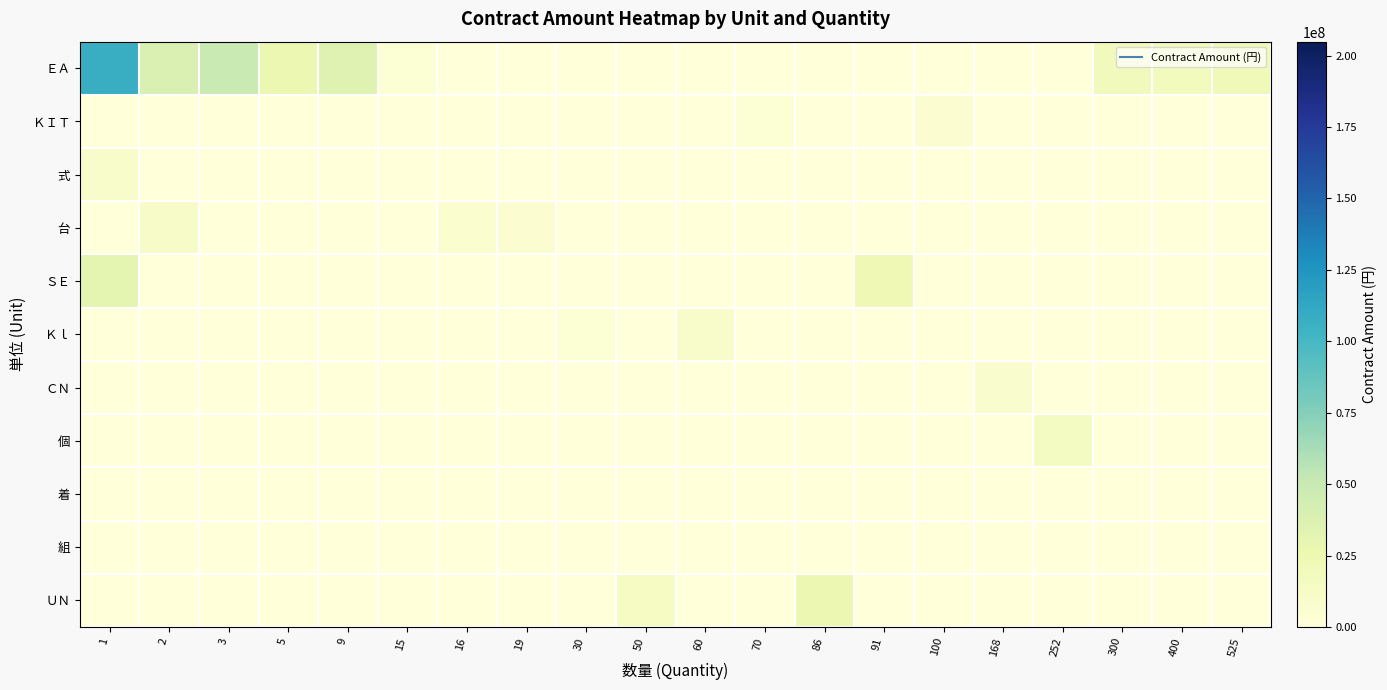

Reading left to right, extract all data points from this chart.

ＥＡ: 1=108020000	2=38726600	3=49267900	5=26180000	9=34452000	15=3927000	16=0	19=0	30=0	50=0	60=0	70=0	86=0	91=0	100=0	168=0	252=0	300=19107000	400=17556000	525=20983253
ＫＩＴ: 1=0	2=0	3=0	5=0	9=0	15=0	16=0	19=0	30=0	50=0	60=0	70=3752100	86=0	91=0	100=6050000	168=0	252=0	300=0	400=0	525=0
式: 1=9454500	2=0	3=0	5=0	9=0	15=0	16=0	19=0	30=0	50=0	60=0	70=0	86=0	91=0	100=0	168=0	252=0	300=0	400=0	525=0
台: 1=0	2=11632500	3=0	5=0	9=0	15=0	16=6851680	19=6179085	30=0	50=0	60=0	70=0	86=0	91=0	100=0	168=0	252=0	300=0	400=0	525=0
ＳＥ: 1=31965912	2=0	3=0	5=0	9=0	15=0	16=0	19=0	30=0	50=0	60=0	70=0	86=0	91=23105170	100=0	168=0	252=0	300=0	400=0	525=0
Ｋｌ: 1=0	2=0	3=0	5=0	9=0	15=0	16=0	19=0	30=3993000	50=0	60=8976000	70=0	86=0	91=0	100=0	168=0	252=0	300=0	400=0	525=0
ＣＮ: 1=0	2=0	3=0	5=0	9=0	15=0	16=0	19=0	30=0	50=0	60=0	70=0	86=0	91=0	100=0	168=7207200	252=0	300=0	400=0	525=0
個: 1=0	2=0	3=0	5=0	9=0	15=0	16=0	19=0	30=0	50=0	60=0	70=0	86=0	91=0	100=0	168=0	252=14876400	300=0	400=0	525=0
着: 1=0	2=0	3=0	5=0	9=0	15=0	16=0	19=0	30=0	50=0	60=0	70=0	86=0	91=0	100=0	168=0	252=0	300=0	400=0	525=0
組: 1=0	2=0	3=0	5=0	9=0	15=0	16=0	19=0	30=0	50=0	60=0	70=0	86=0	91=0	100=0	168=0	252=0	300=0	400=0	525=0
ＵＮ: 1=0	2=0	3=0	5=0	9=0	15=0	16=0	19=0	30=0	50=14300000	60=0	70=0	86=26033920	91=0	100=0	168=0	252=0	300=0	400=0	525=0